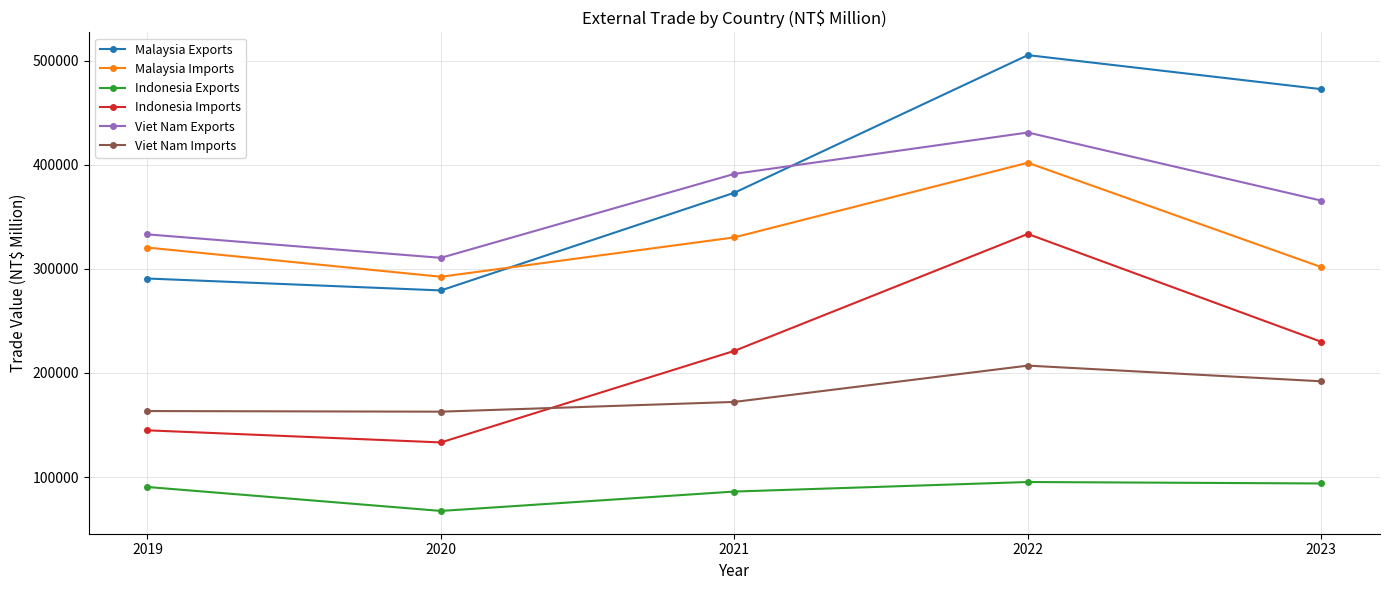

True or false: Malaysia Exports has a value of 290829 at 2019.

True